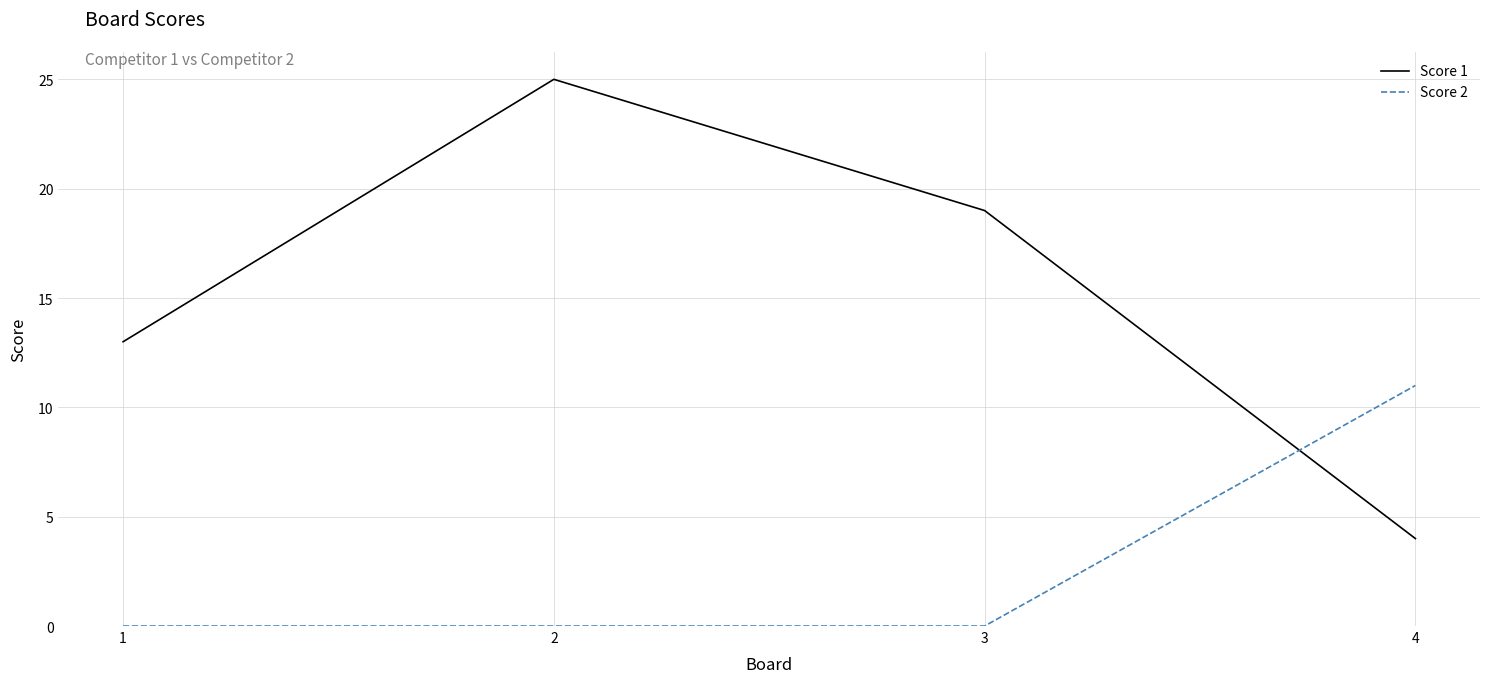

Which series has the largest range (max minus min)?

Score 1